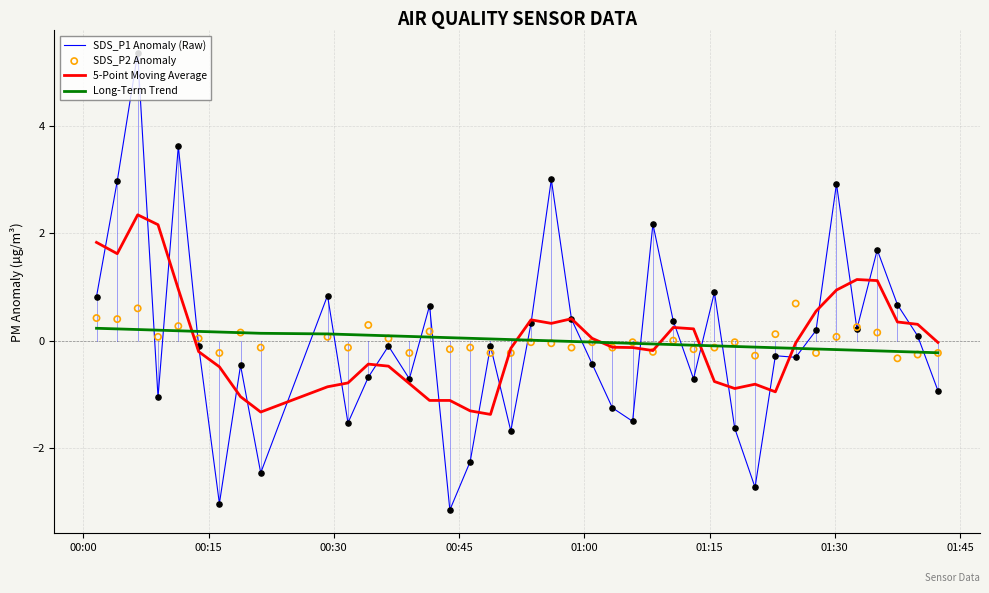

What are all the series names shown in the legend?

SDS_P1 Anomaly (Raw), 5-Point Moving Average, Long-Term Trend, SDS_P2 Anomaly